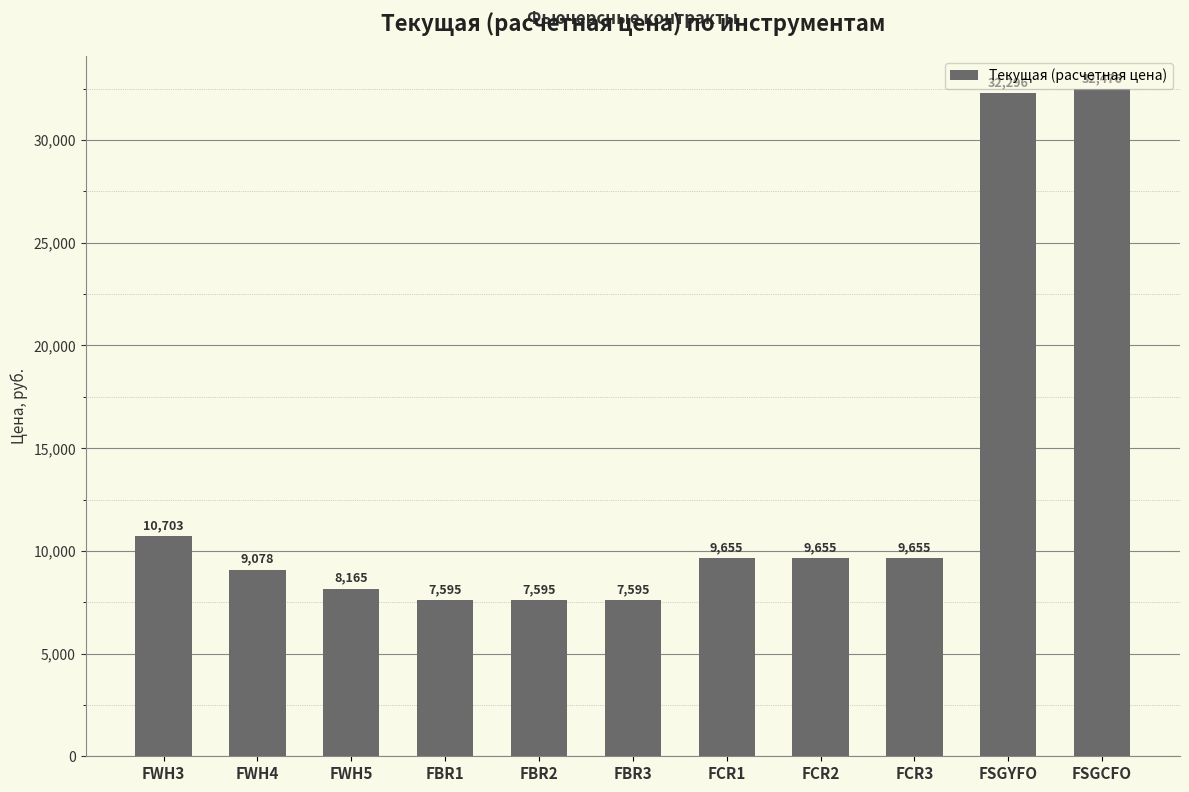

Between FSGYFO and FBR3, which is larger?

FSGYFO